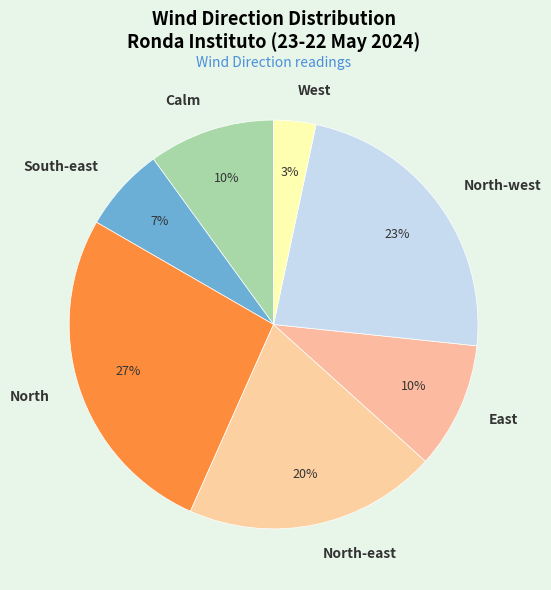

Does East represent more than half of the total?

No